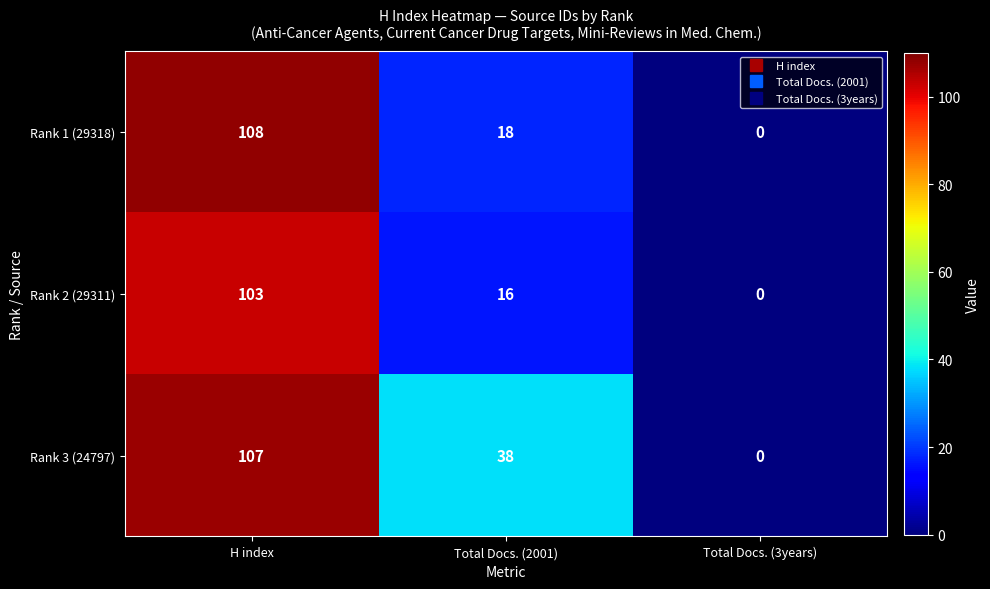

Which category has the highest value in the Rank 1 (29318) series?

H index